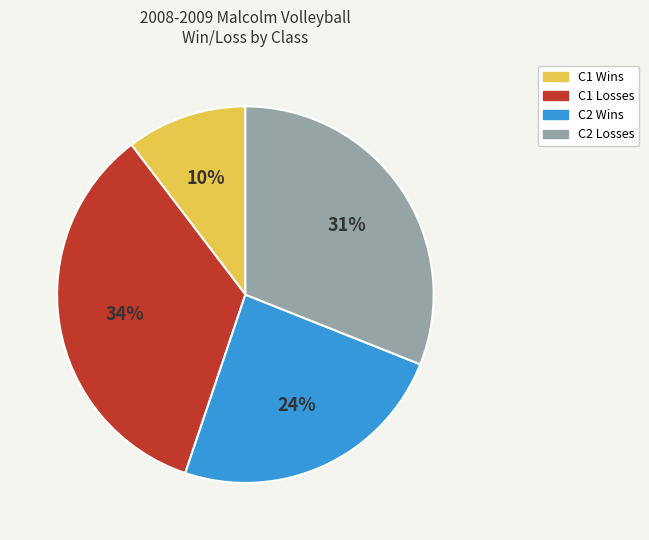

Is there a majority slice in this chart?

No